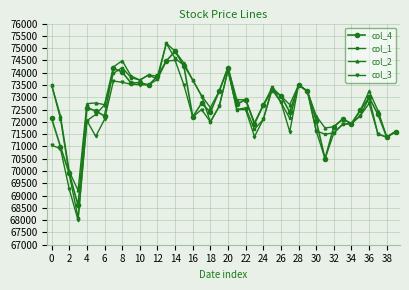

What is the value of the col_1 point at the 21st from the left?

74100